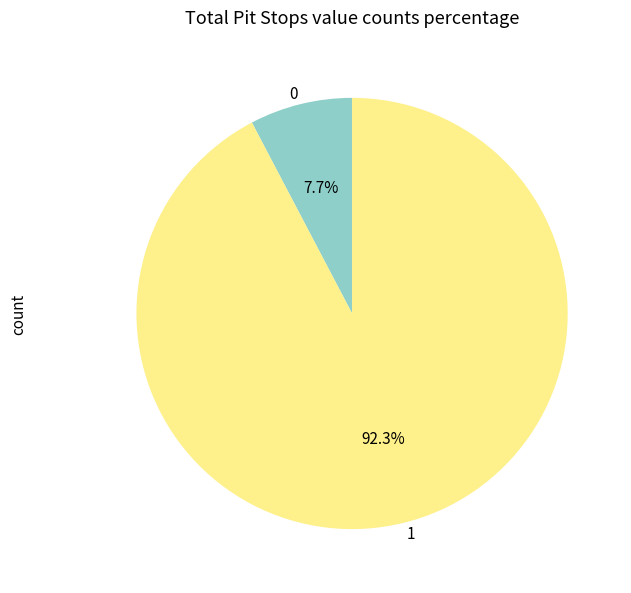

What percentage is NOT represented by 1?

7.7%